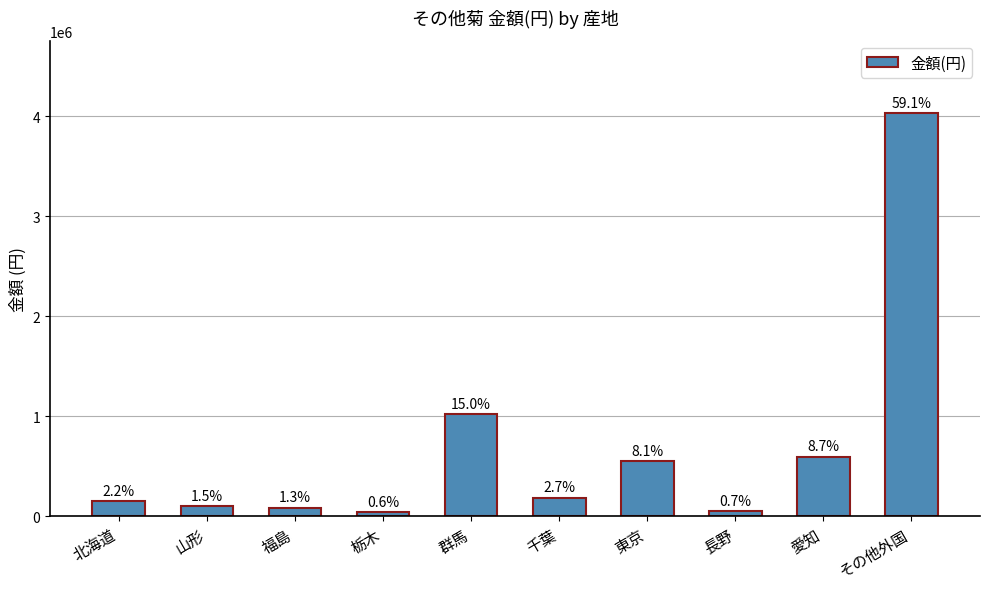

What is the change in value from 栃木 to その他外国?

+3992352